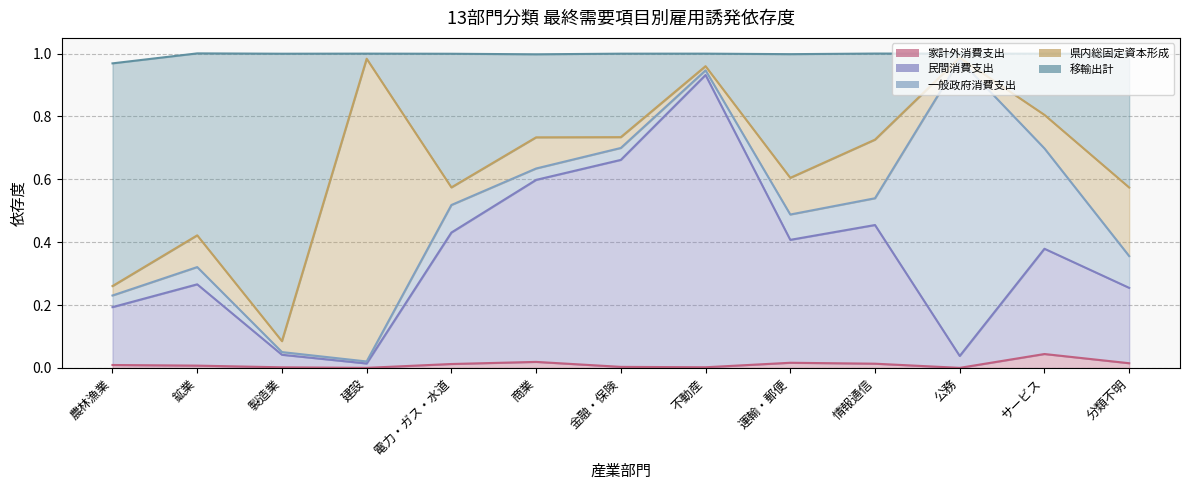

True or false: 家計外消費支出 and 移輸出計 cross at least once.

False